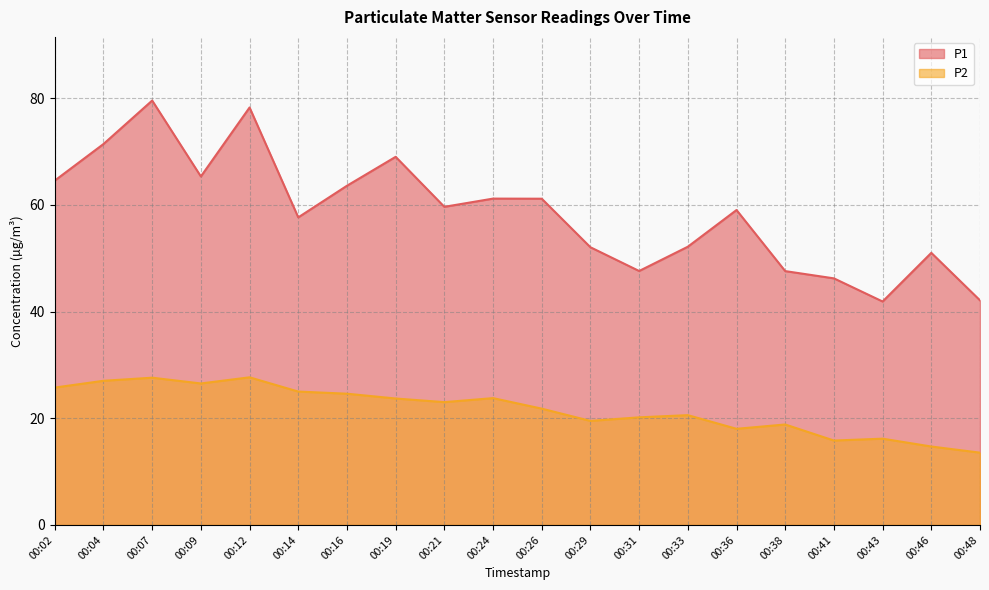

What is the minimum value shown in the chart?

13.6